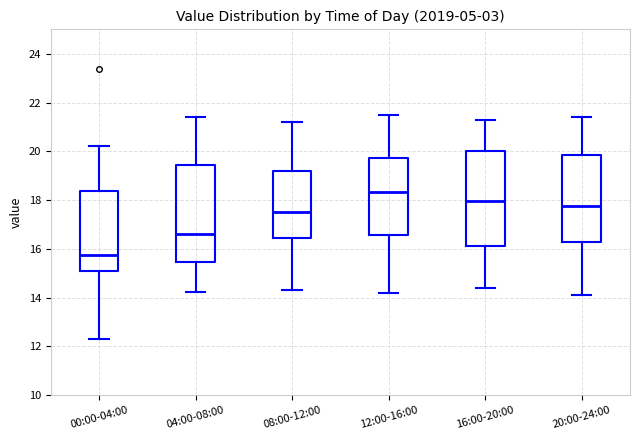

Where is the lower edge of the box for 08:00-12:00 on the y-axis? The values are not printed on the chart, so give them approximately, as read against the axis.

16.4